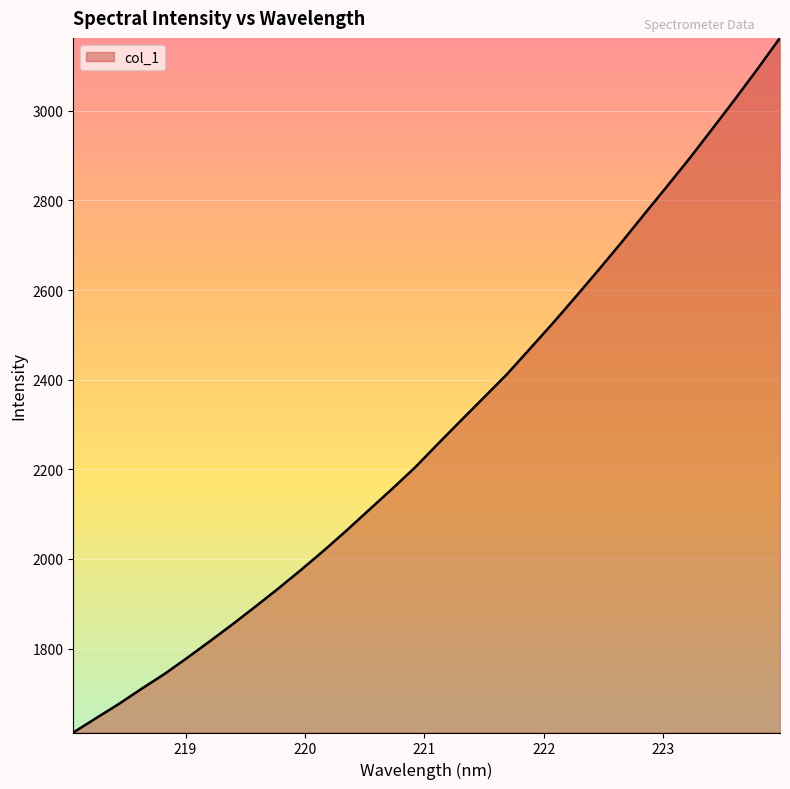

How many values are below 2257?

16